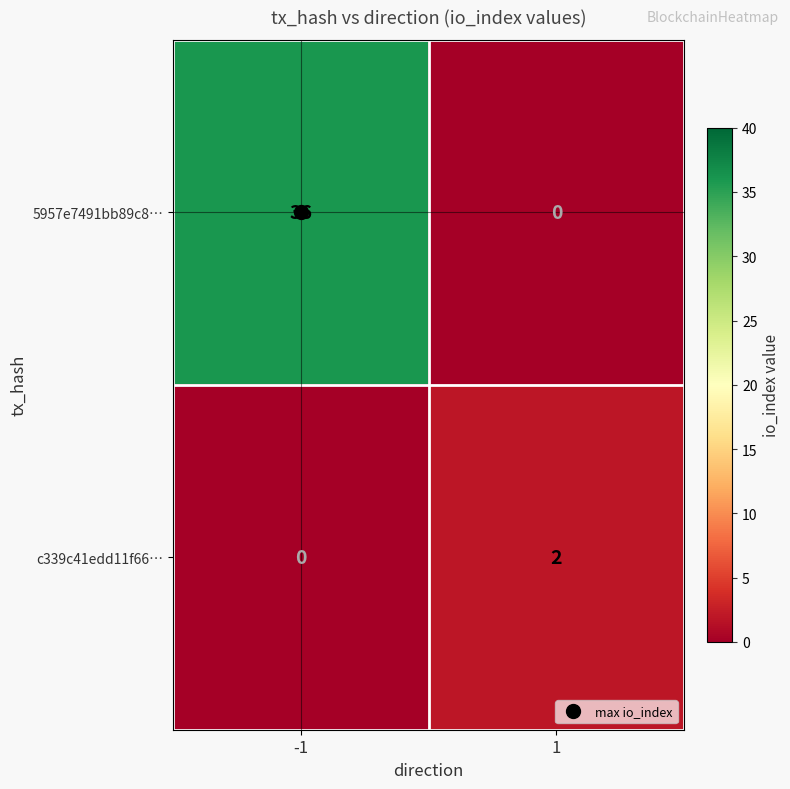

Rank the categories by 5957e7491bb89c8… value from lowest to highest.

1, -1